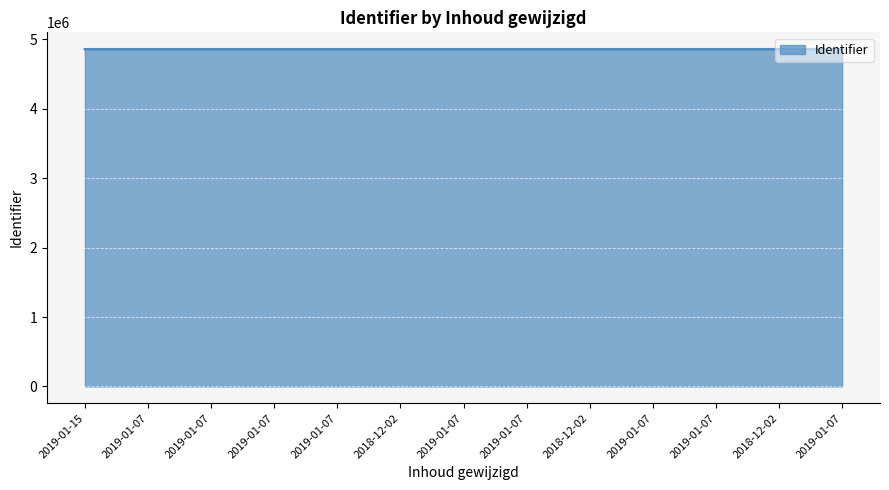

List the labels in order of value, smallest first.

2019-01-15, 2019-01-07, 2019-01-07, 2019-01-07, 2019-01-07, 2018-12-02, 2019-01-07, 2019-01-07, 2018-12-02, 2019-01-07, 2019-01-07, 2018-12-02, 2019-01-07